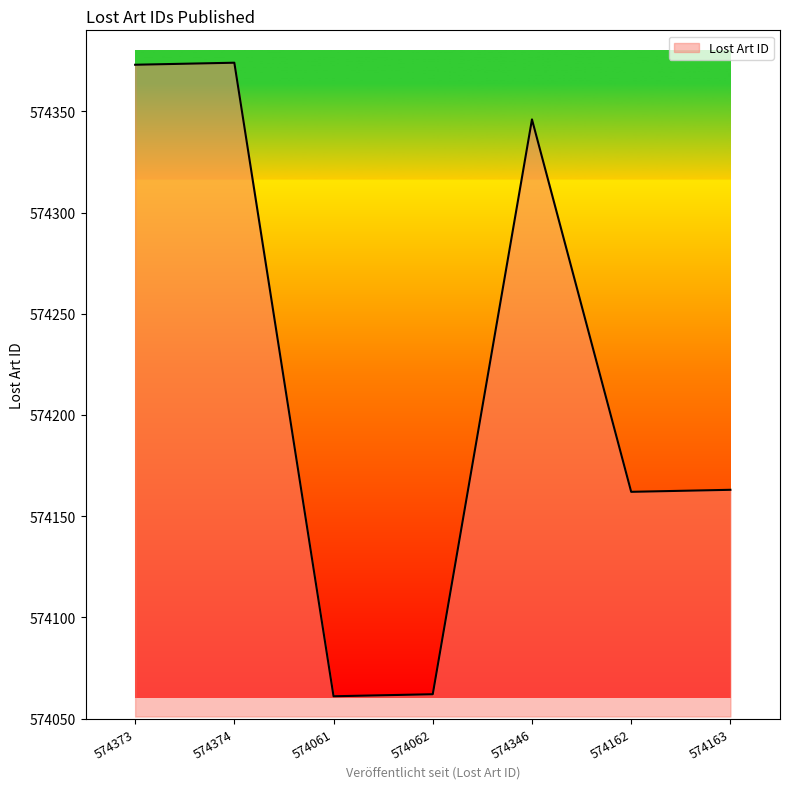

Which has a higher value, 574062 or 574162?

574162